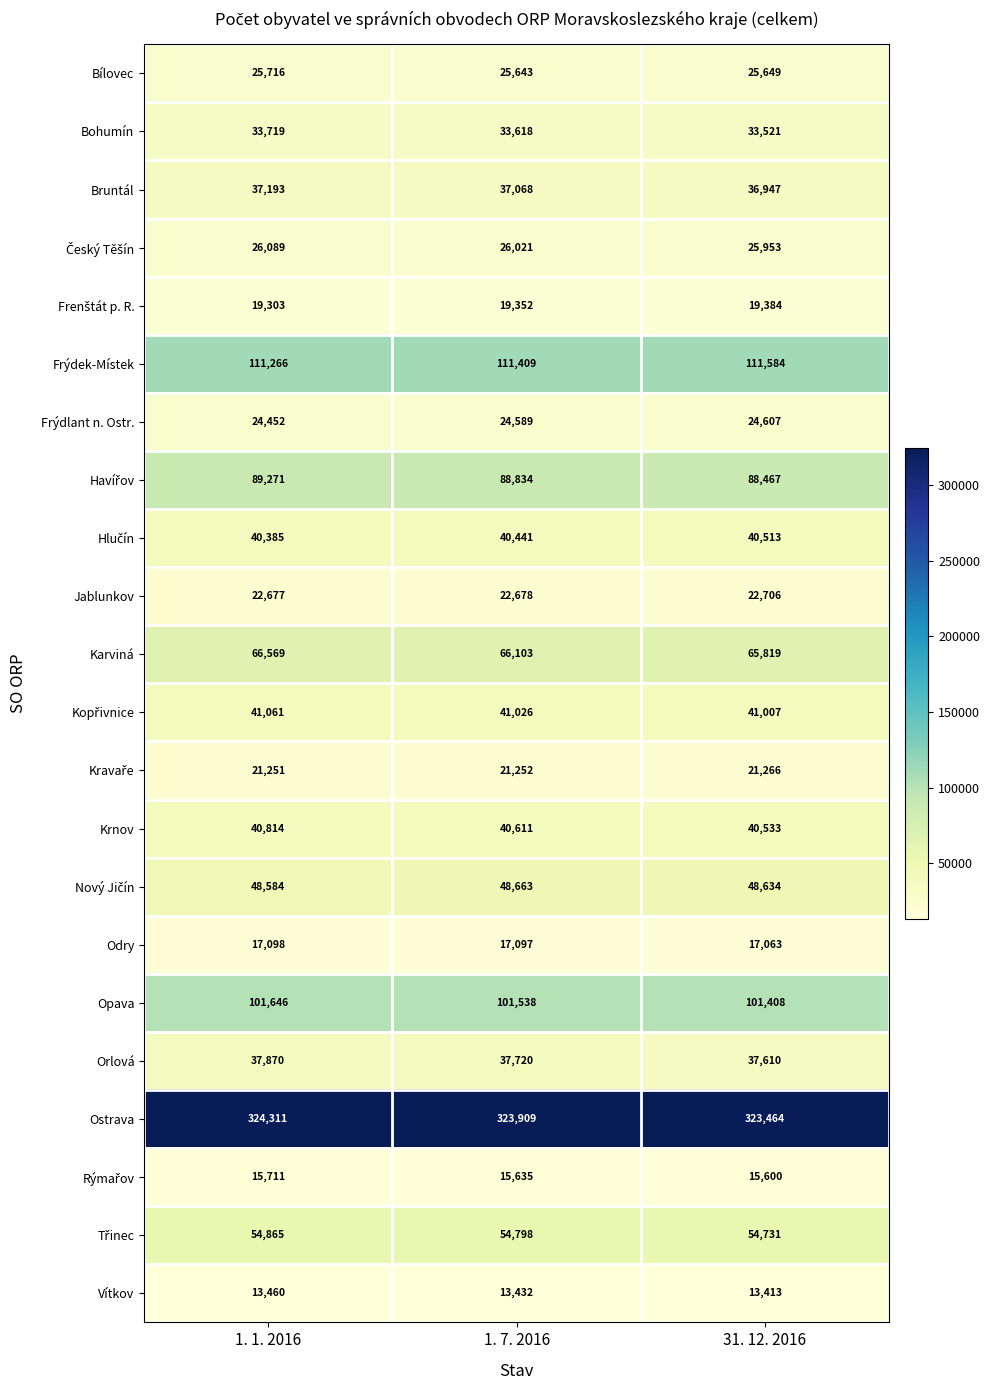

At which category is the sum across all series the highest?

1. 1. 2016